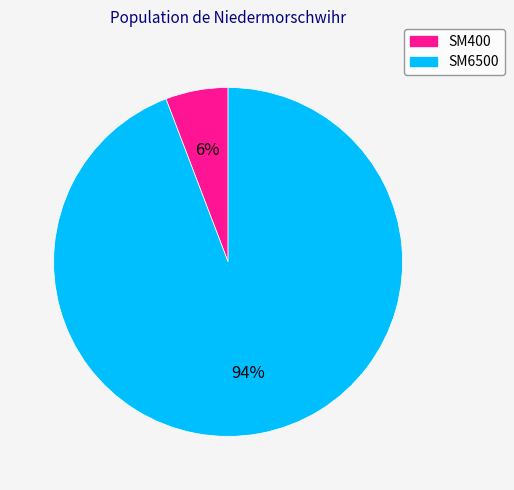

The SM6500 slice represents 87% of the pie. True or false?

False